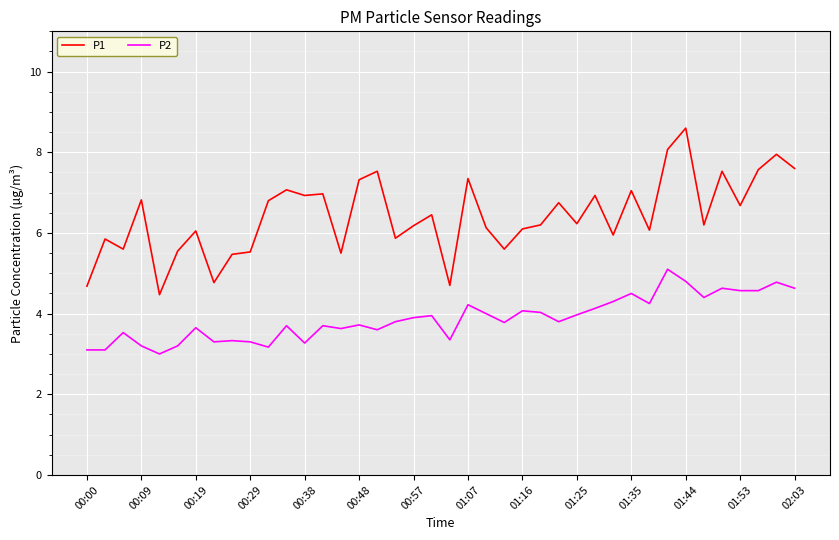

True or false: P1 and P2 cross at least once.

False